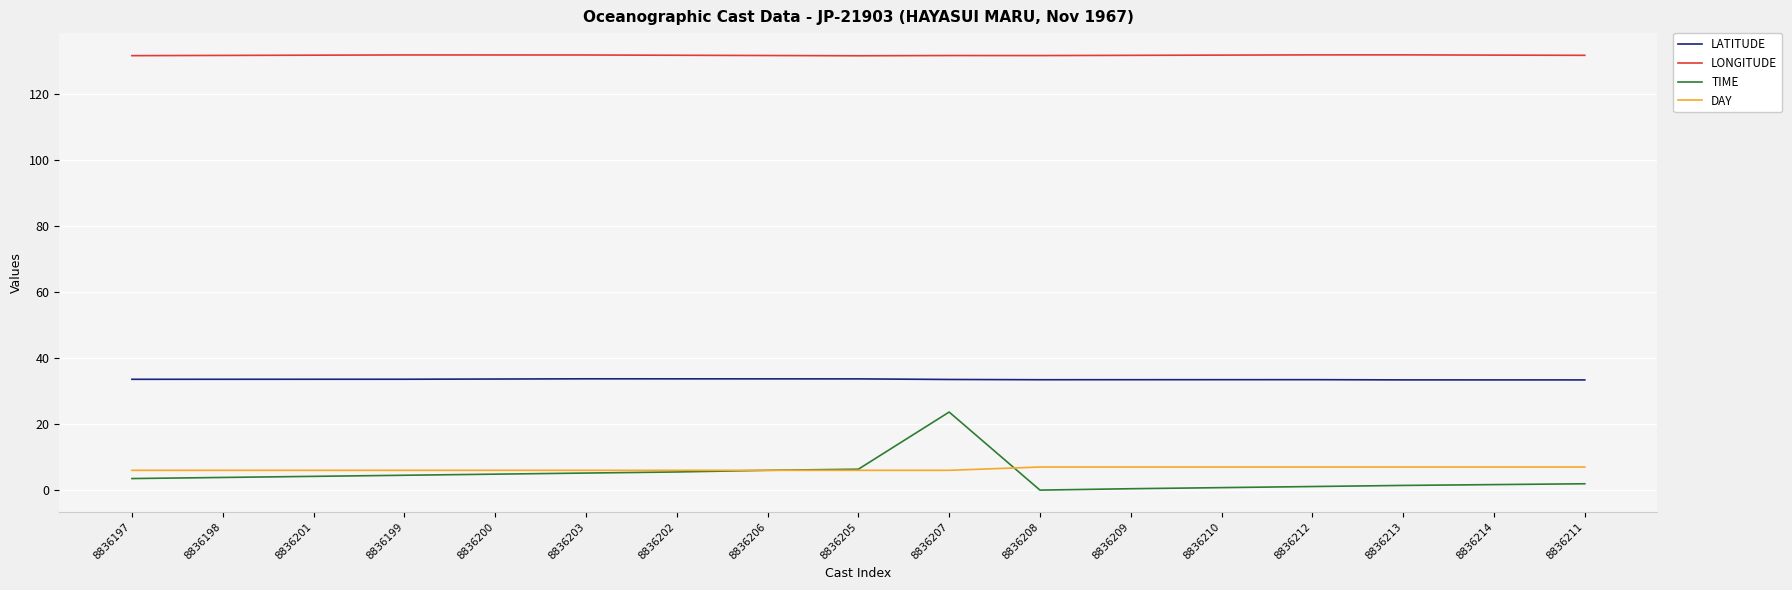

True or false: LONGITUDE and TIME cross at least once.

False